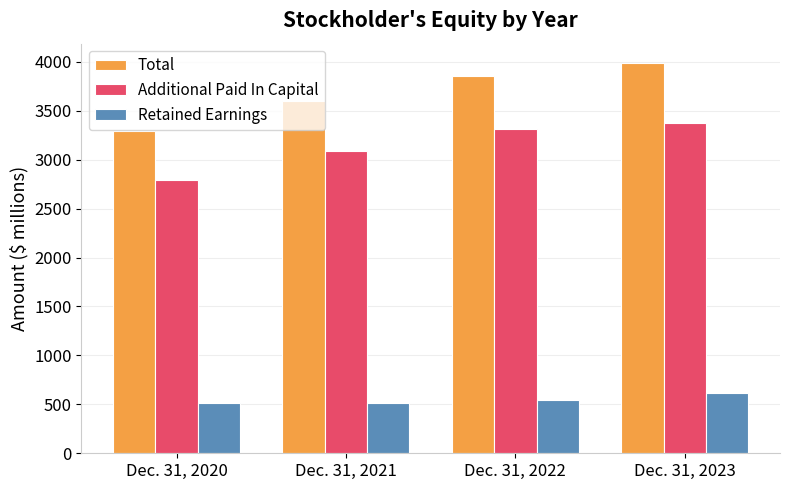

What is the sum of the Retained Earnings values at Dec. 31, 2020 and Dec. 31, 2023?

1126